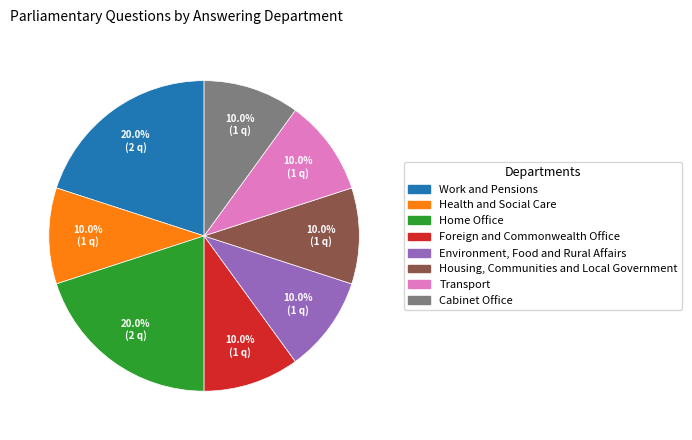

Is it true that Foreign and Commonwealth Office is 3% of the pie?

False